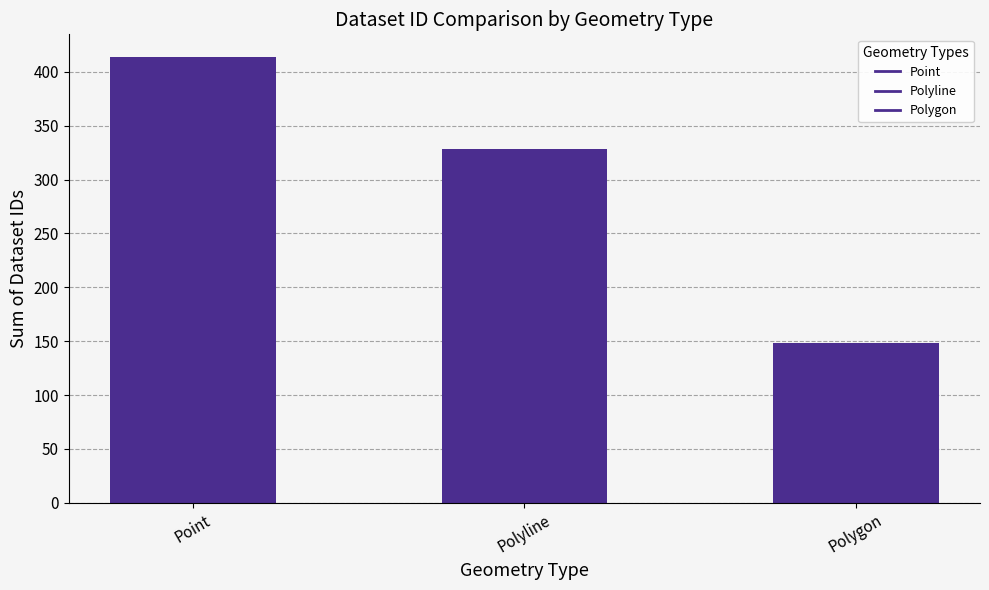

Reading left to right, what are all the values shown in this chart?

Point=414	Polyline=328	Polygon=148